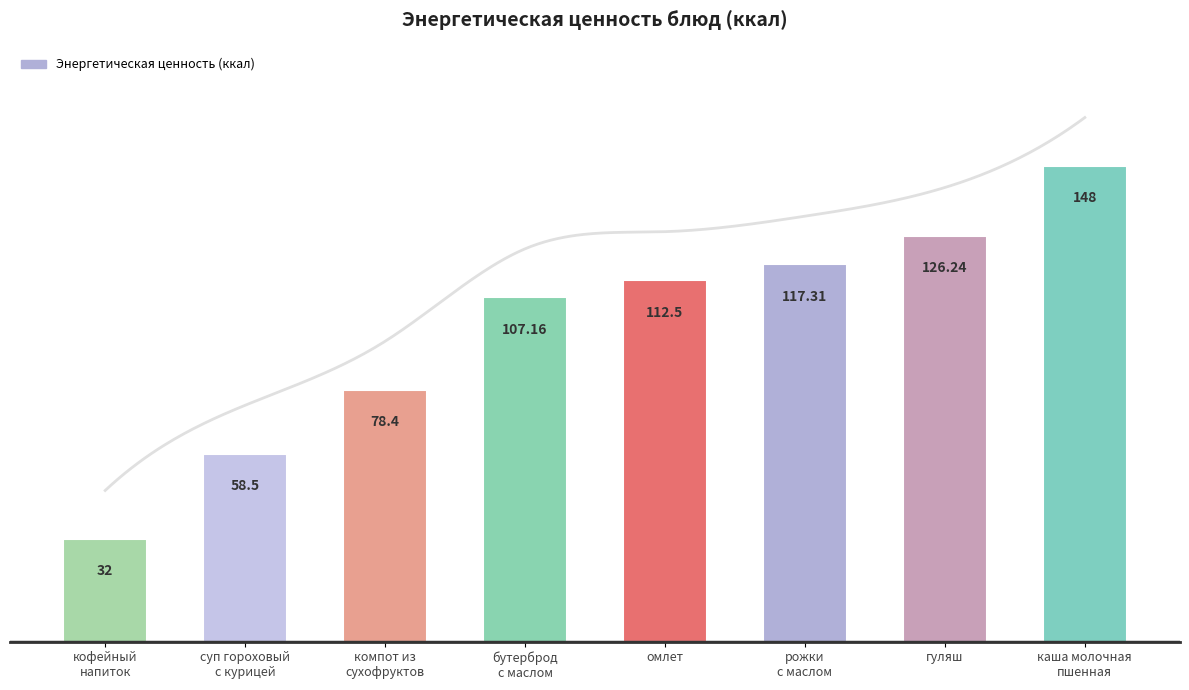

Reading left to right, extract all data points from this chart.

32.0	58.5	78.4	107.2	112.5	117.3	126.2	148.0